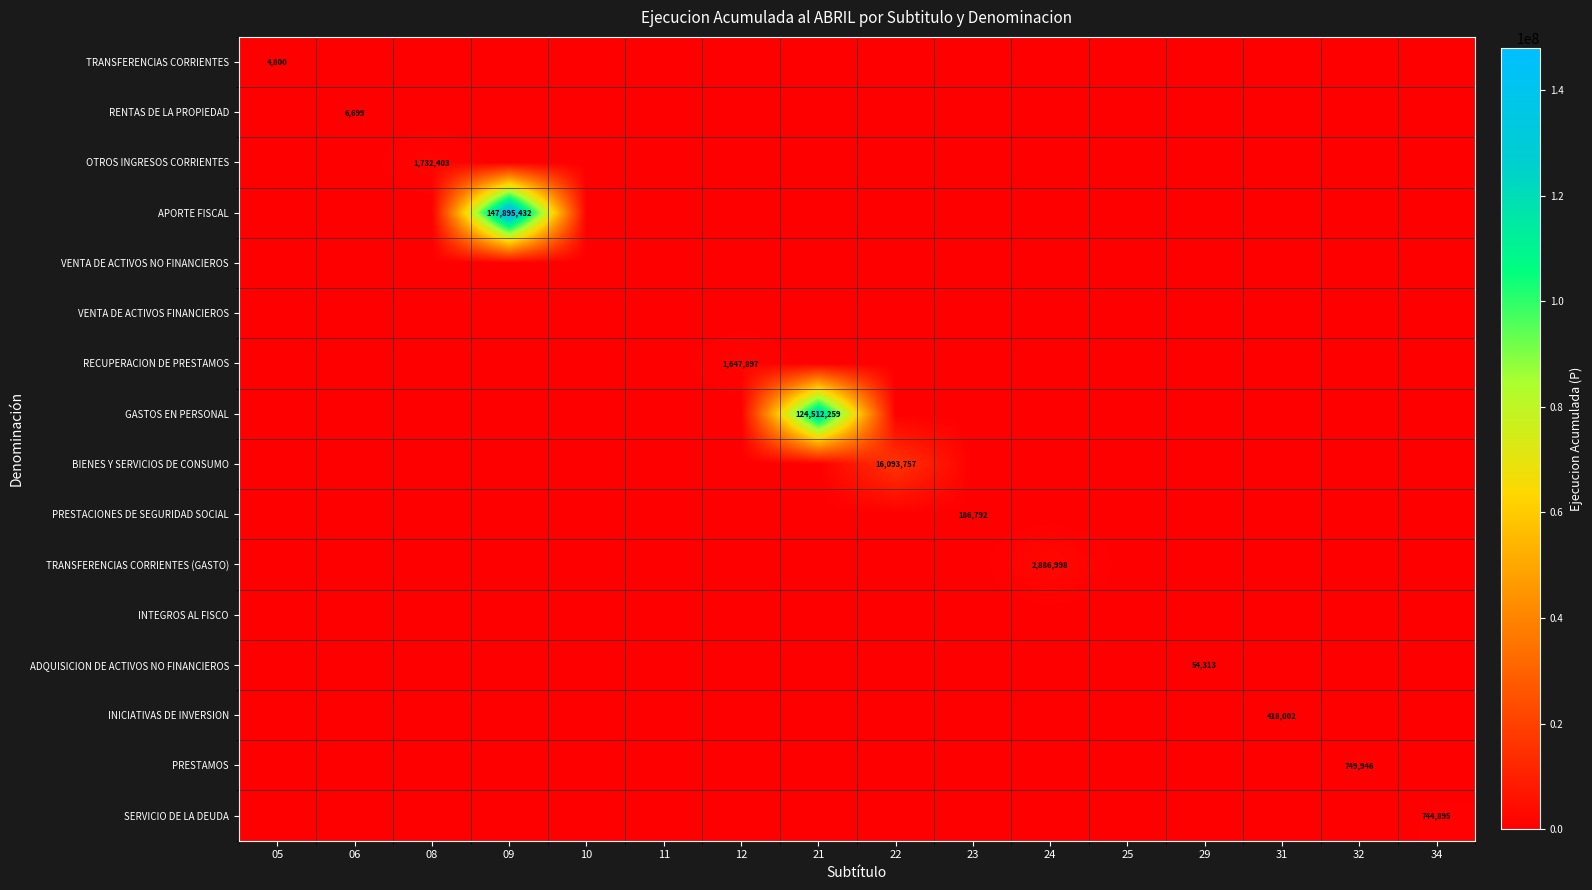

The GASTOS EN PERSONAL series shows 124512259 at 21. True or false?

True